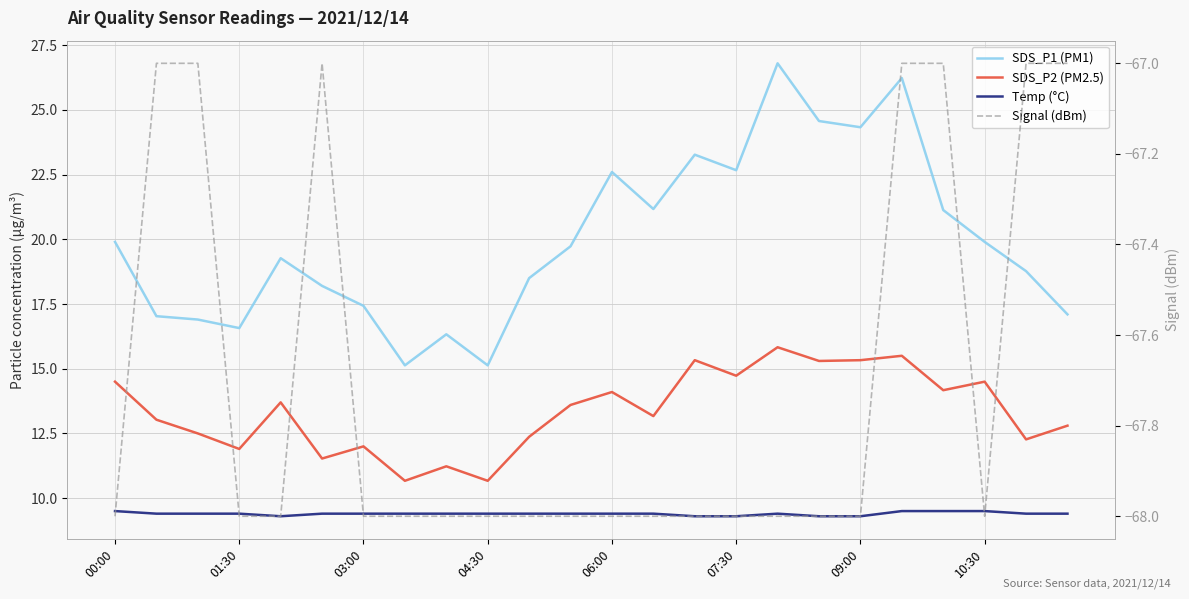

True or false: Temp (°C) has a value of 5.2 at 17.

False